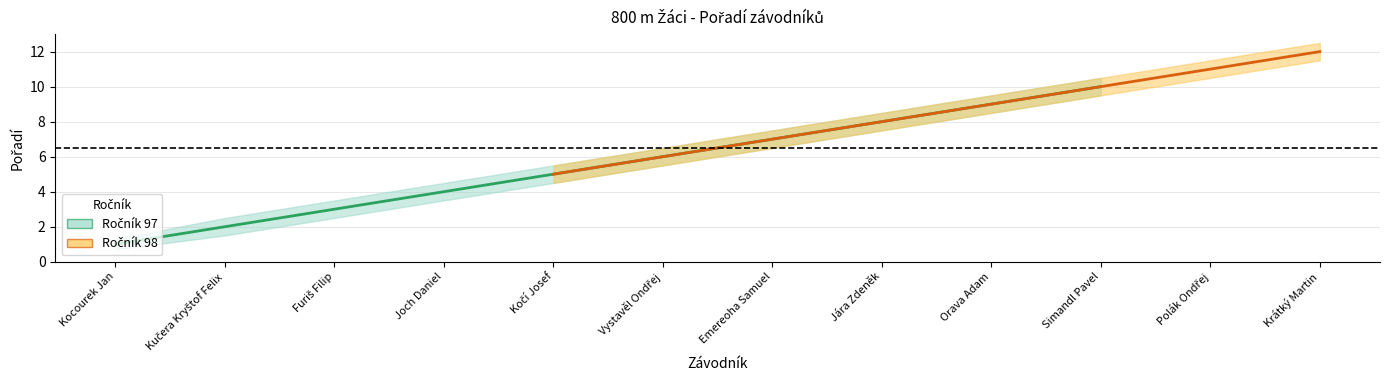

Reading left to right, list all the values displayed in this chart.

Pořadí_center: 1.0	2.0	3.0	4.0	5.0	6.0	7.0	8.0	9.0	10.0	11.0	12.0
Pořadí_lower: 0.7	1.5	2.5	3.5	4.5	5.5	6.5	7.5	8.5	9.5	10.5	11.5
Pořadí_upper: 1.3	2.5	3.5	4.5	5.5	6.5	7.5	8.5	9.5	10.5	11.5	12.5